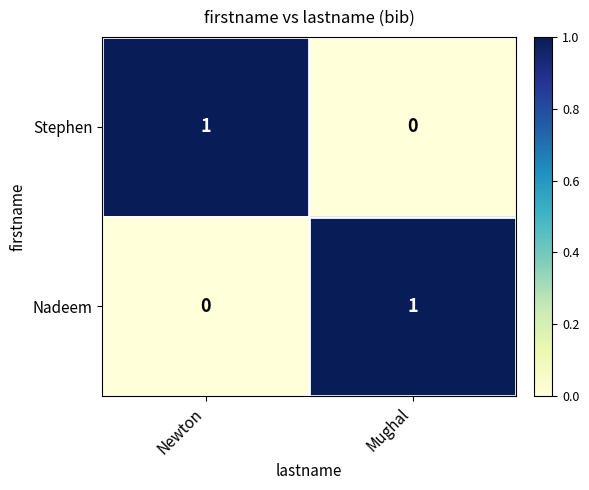

Where is Nadeem nearest to the value 0?

Newton